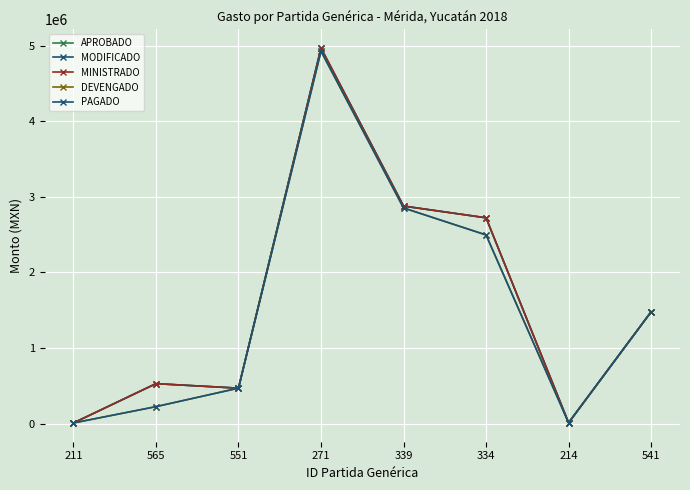

Does the chart have visible grid lines?

Yes